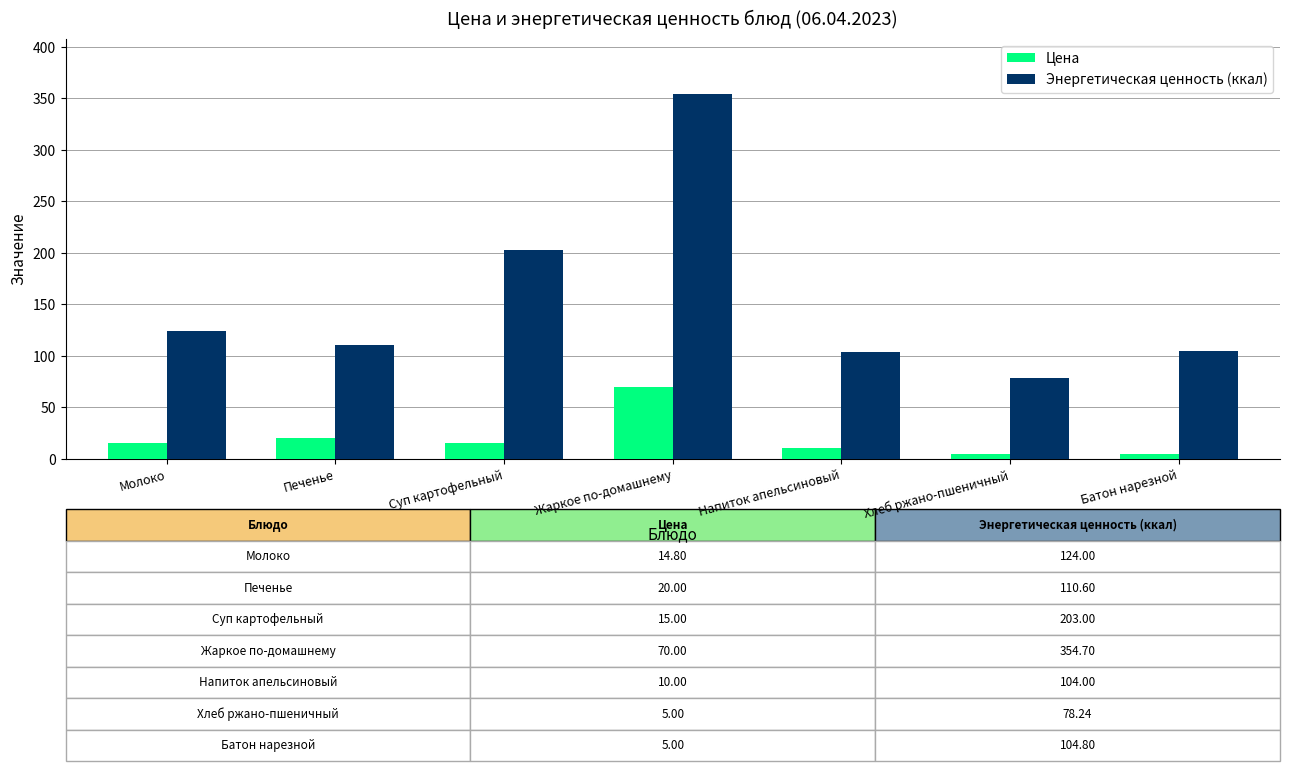

What is the difference between the highest and lowest values at Жаркое по-домашнему?

284.7